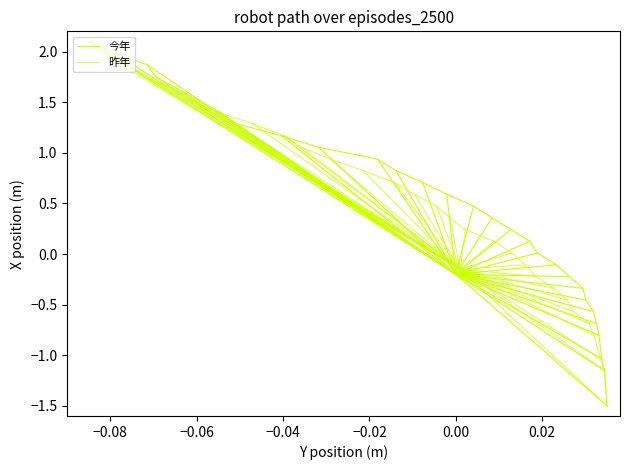

What is the average value of the 今年 series?

1.0